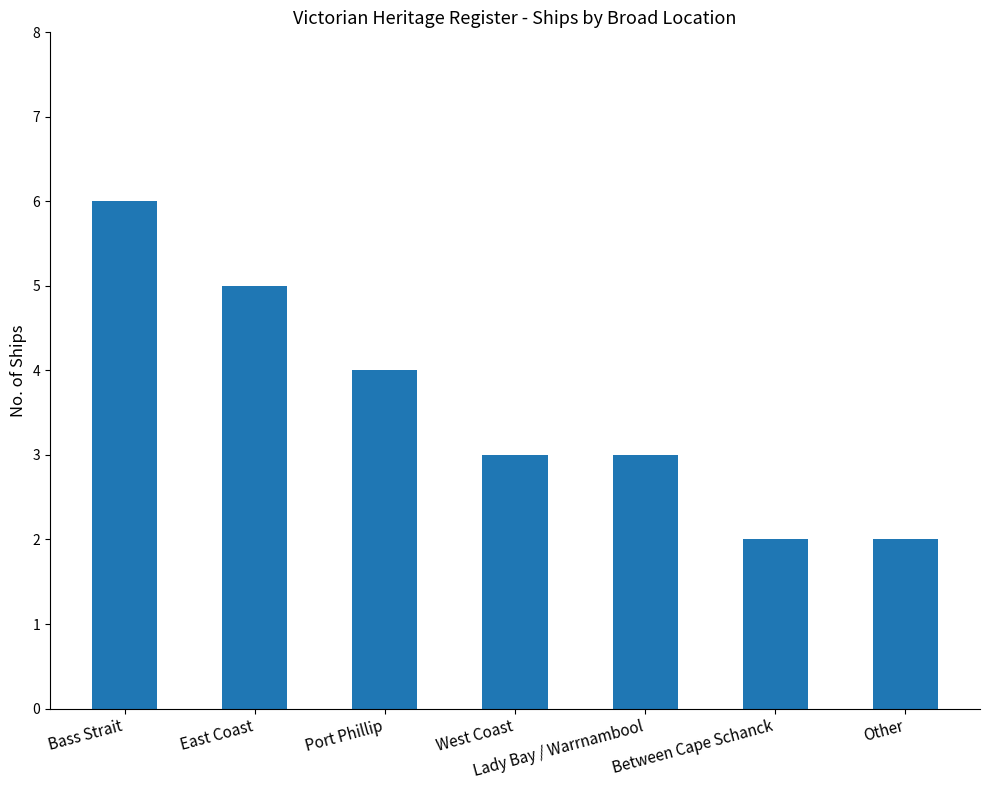

What is the average value?

4